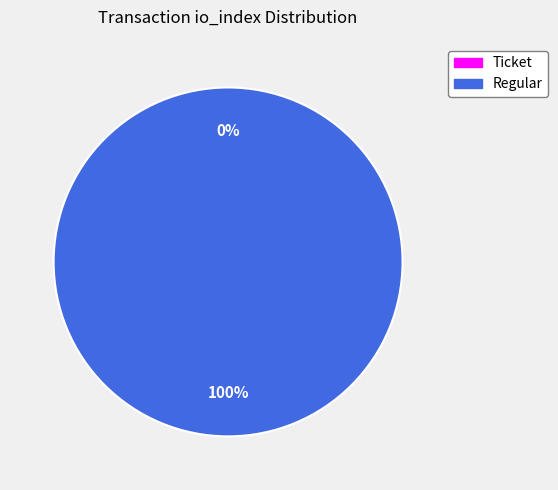

Count the number of slices in the pie.

2